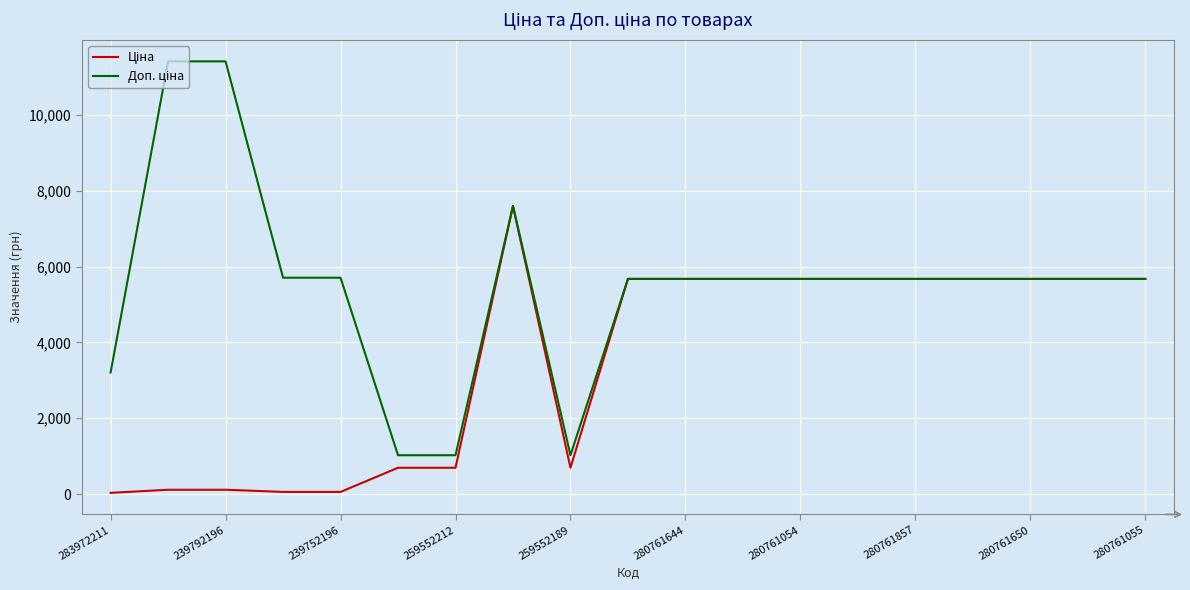

What is the greatest value displayed?

11410.0